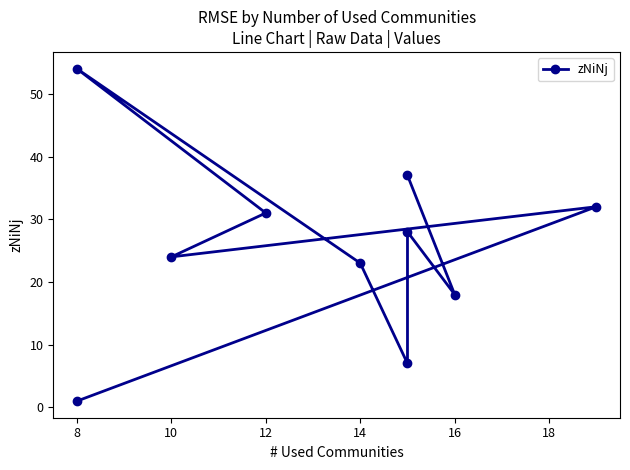

At which category does the data reach its first local valley?

10